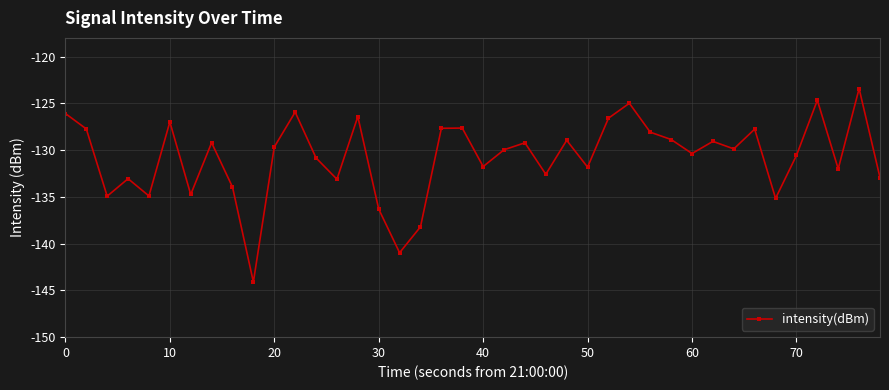

What is the difference between the second highest and minimum values?

19.4